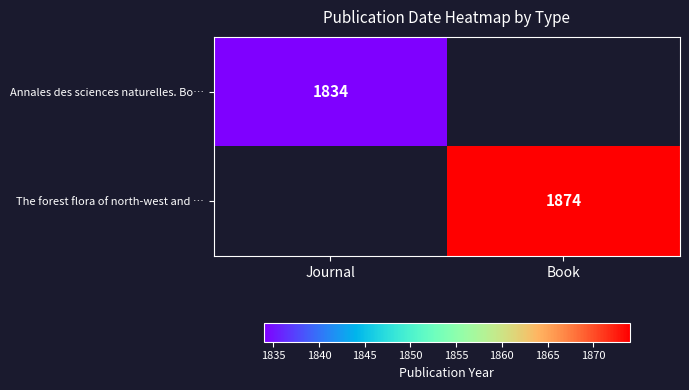

The Annales des sciences naturelles. Bo… series shows 1834 at Journal. True or false?

True